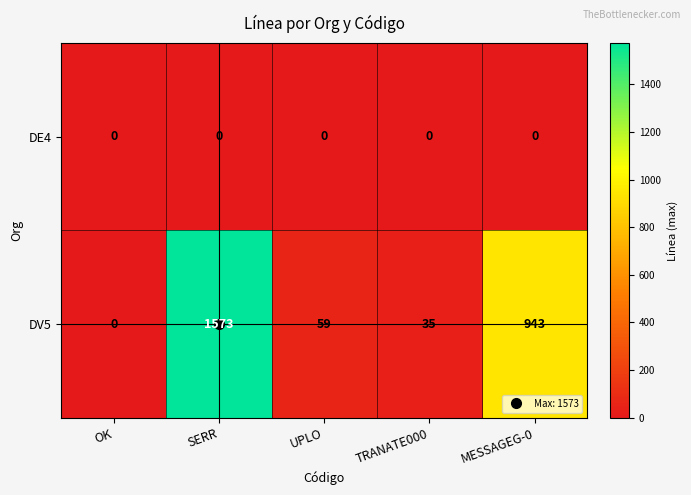

What is the difference between the highest and lowest values at MESSAGEG-0?

943